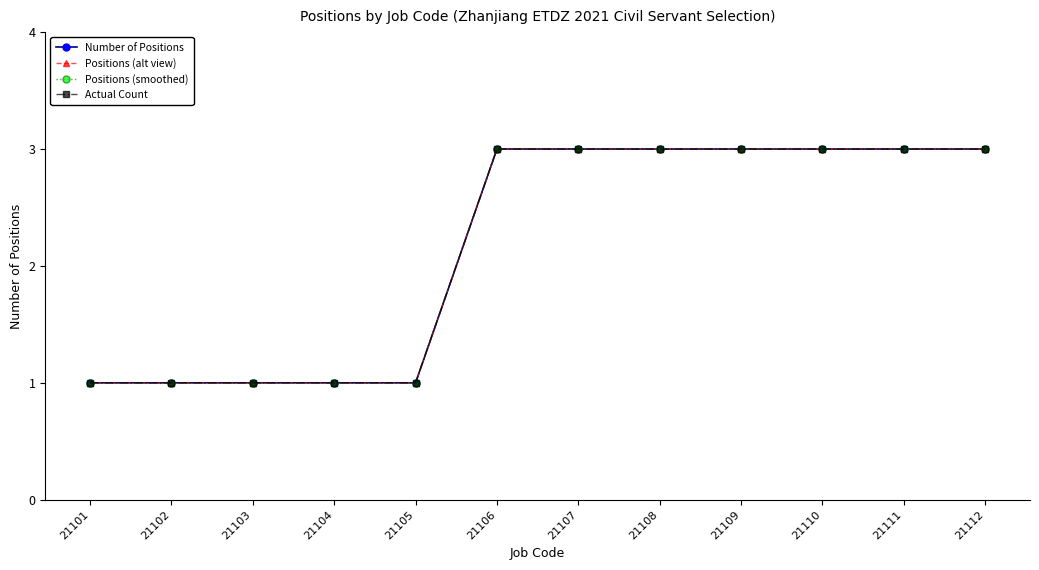

Is the value of Positions (smoothed) at 21110 greater than the value of Actual Count at 21106?

No